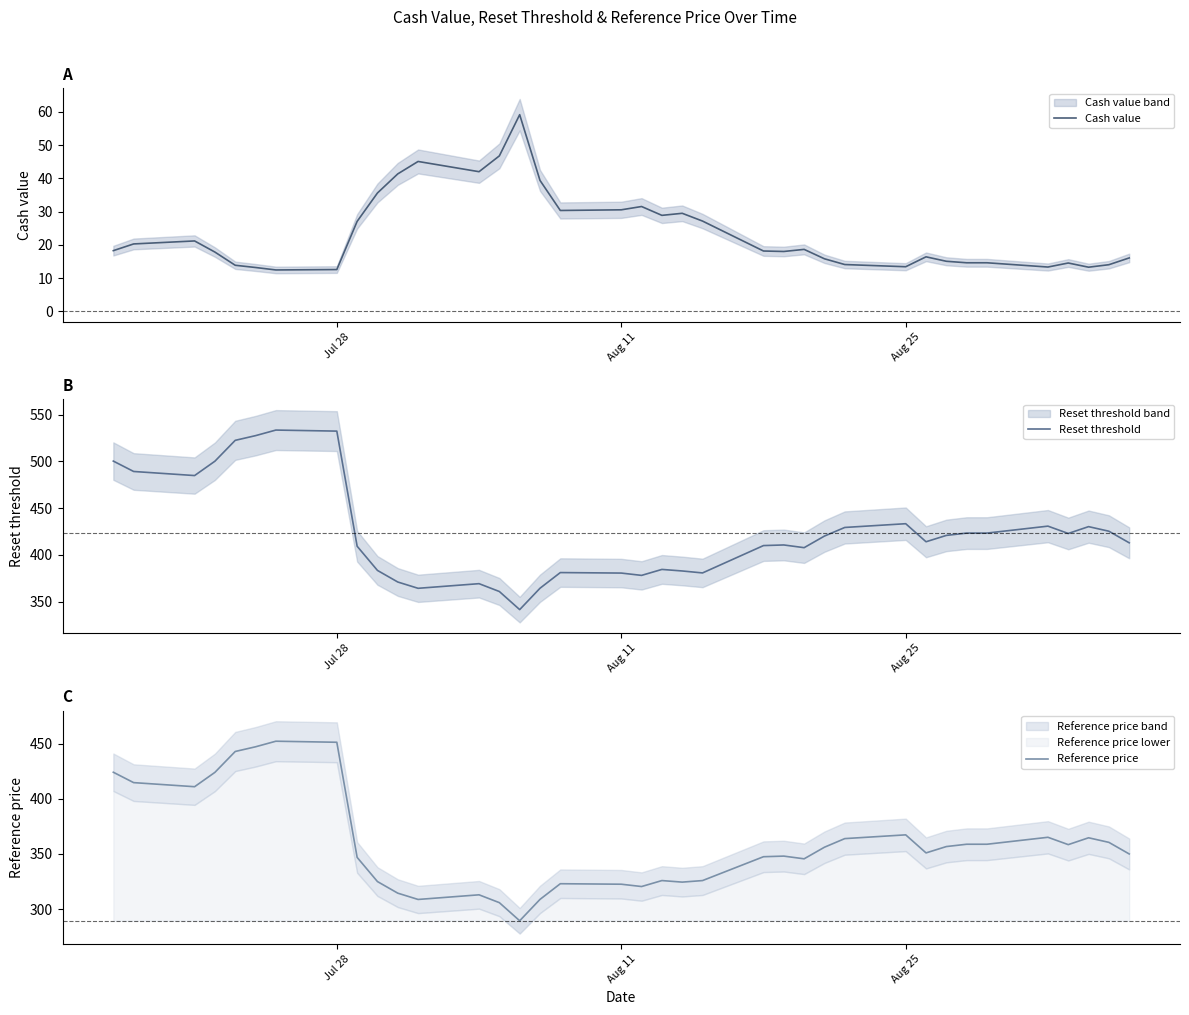

What is the maximum value for Cash value?

59.2